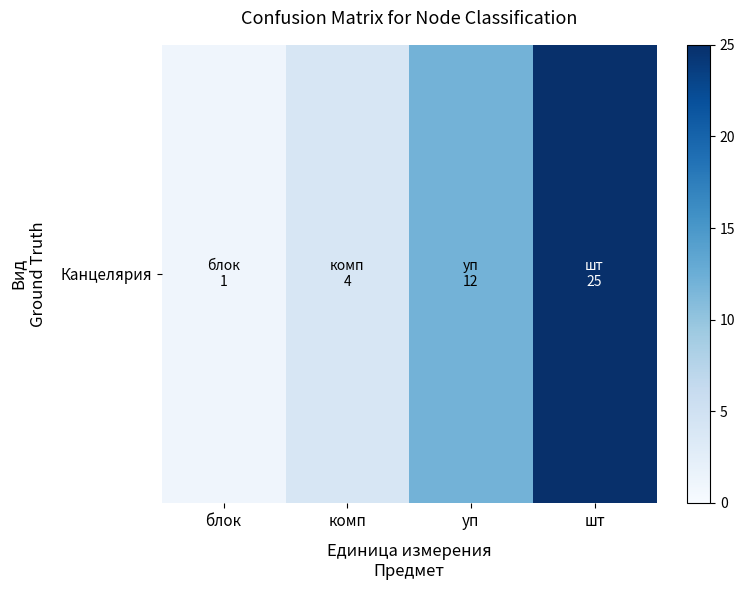

What is the approximate value at блок?

1